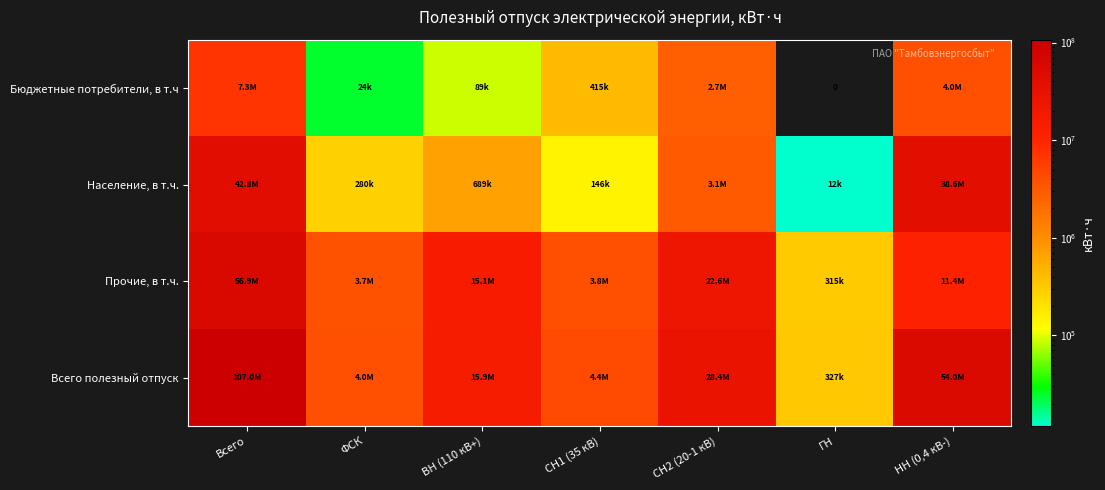

What value does the Население, в т.ч. series have at СН2 (20-1 кВ)?

3073427.8